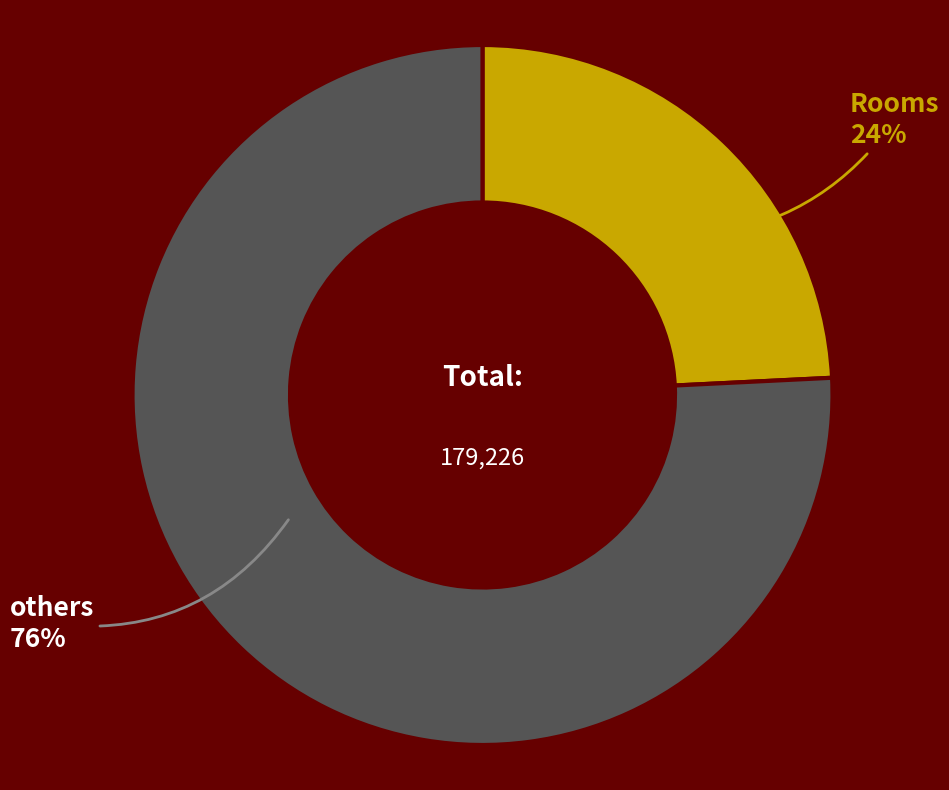

Does any single category account for the majority?

Yes